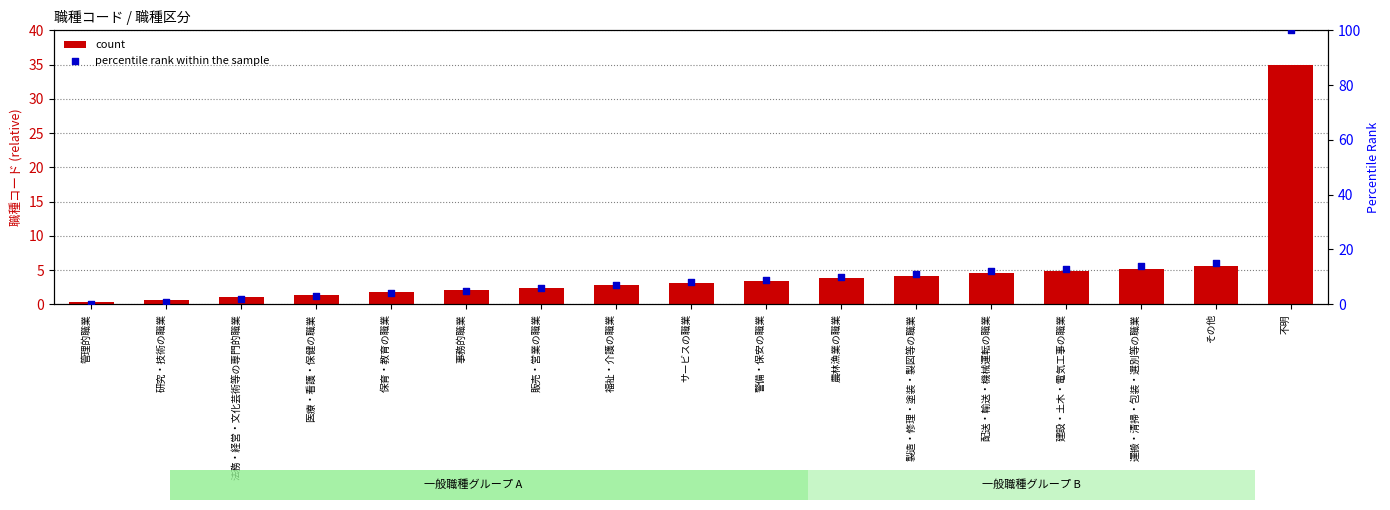

Which series has the largest total across all categories?

percentile rank within the sample